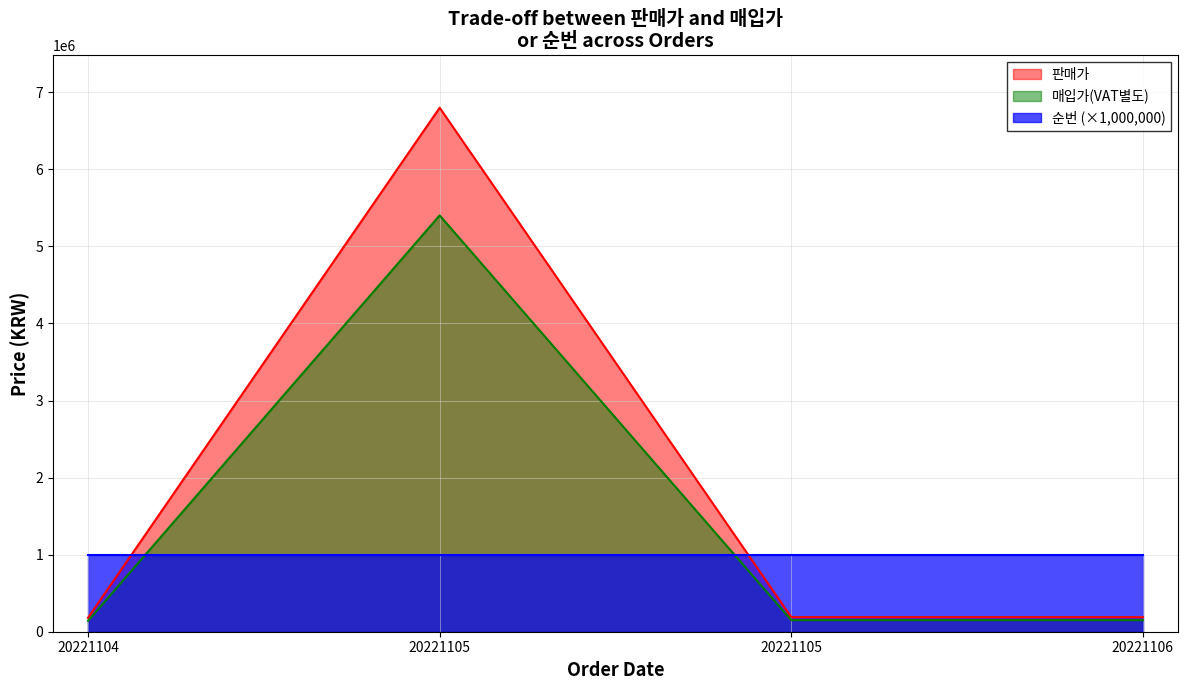

What are all the series names shown in the legend?

판매가, 매입가(VAT별도), 순번 (×1,000,000)